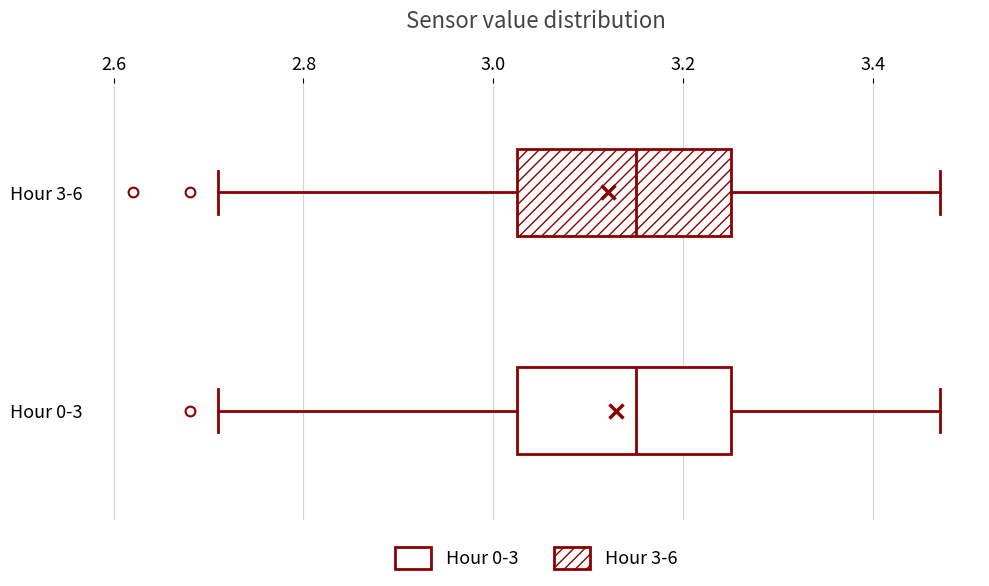

Where is the left edge of the box for Hour 3-6 on the x-axis? The values are not printed on the chart, so give them approximately, as read against the axis.

3.02